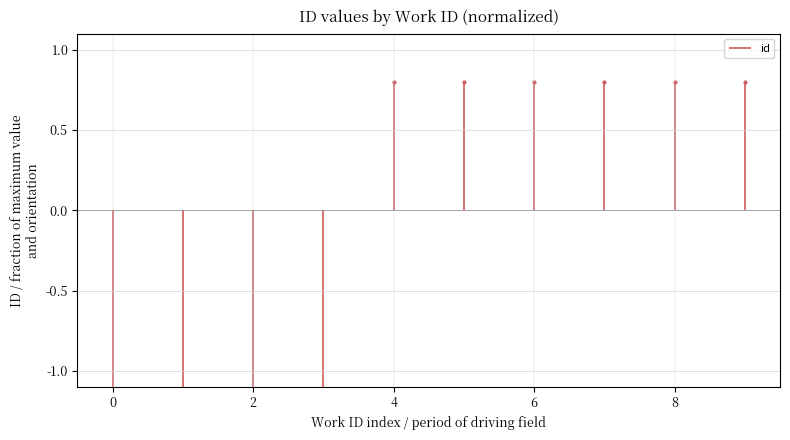

At which category does the chart reach its minimum across all series?

2